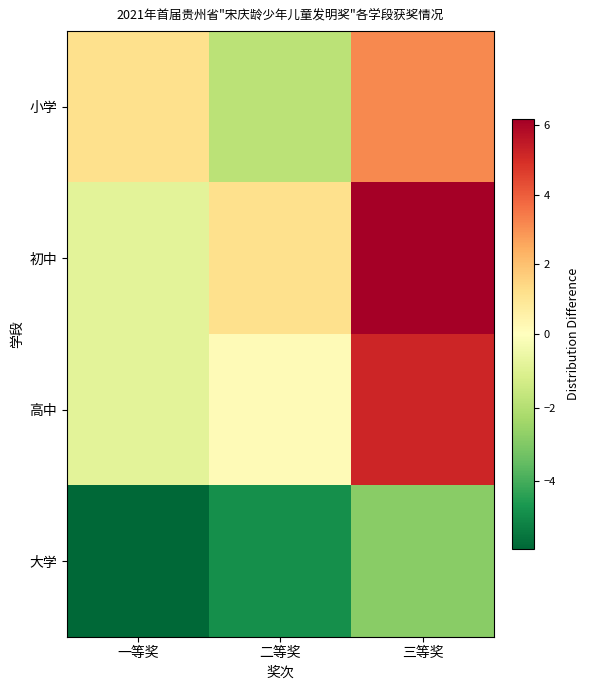

Which series has the largest total across all categories?

初中